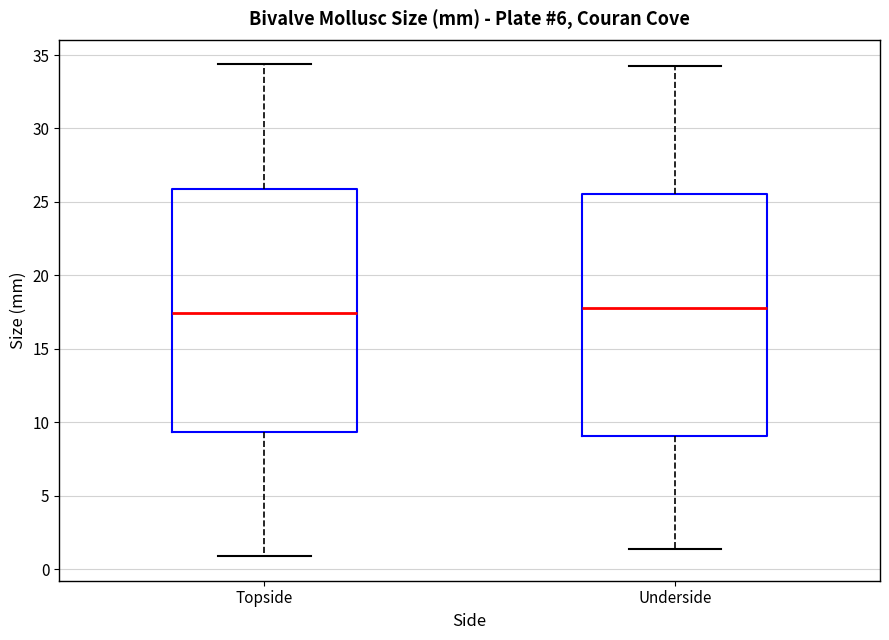

Reading left to right, transcribe this box plot: for each box, give where its median line is, the range the box spans, and where its two whiskers end, as read against the y-axis. The values are not printed on the chart, so give them approximately, as read against the axis.

Topside: median 17.5, box 9.5 to 26.0, whiskers 1.0 to 34.5
Underside: median 18.0, box 9.0 to 25.5, whiskers 1.5 to 34.0